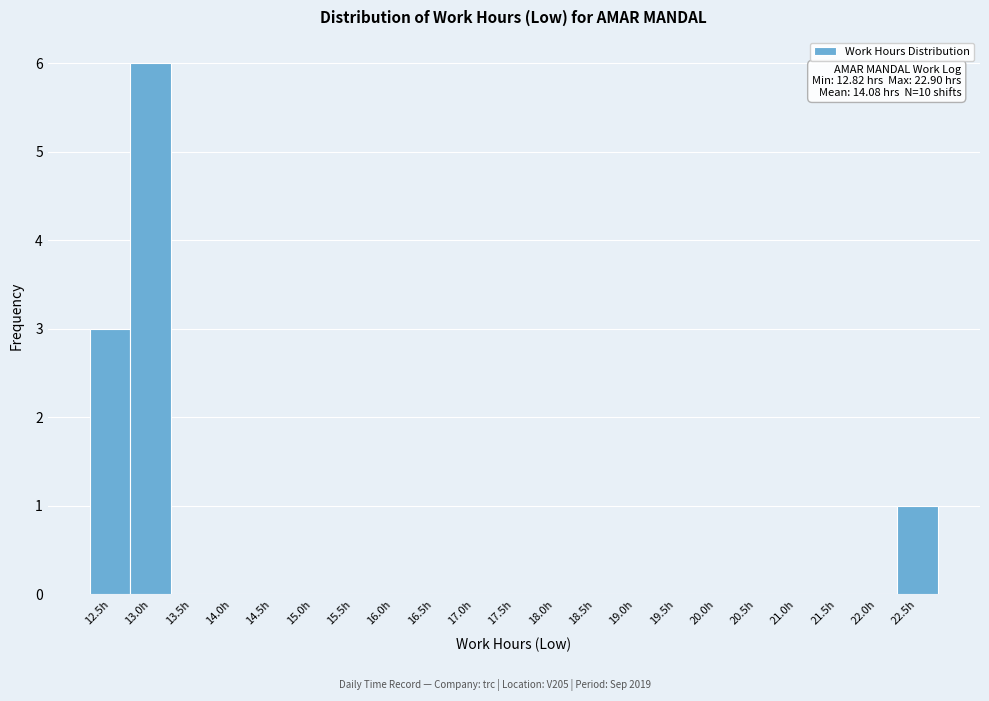

Reading left to right, what are all the values shown in this chart?

12.5h=3	13.0h=6	13.5h=0	14.0h=0	14.5h=0	15.0h=0	15.5h=0	16.0h=0	16.5h=0	17.0h=0	17.5h=0	18.0h=0	18.5h=0	19.0h=0	19.5h=0	20.0h=0	20.5h=0	21.0h=0	21.5h=0	22.0h=0	22.5h=1